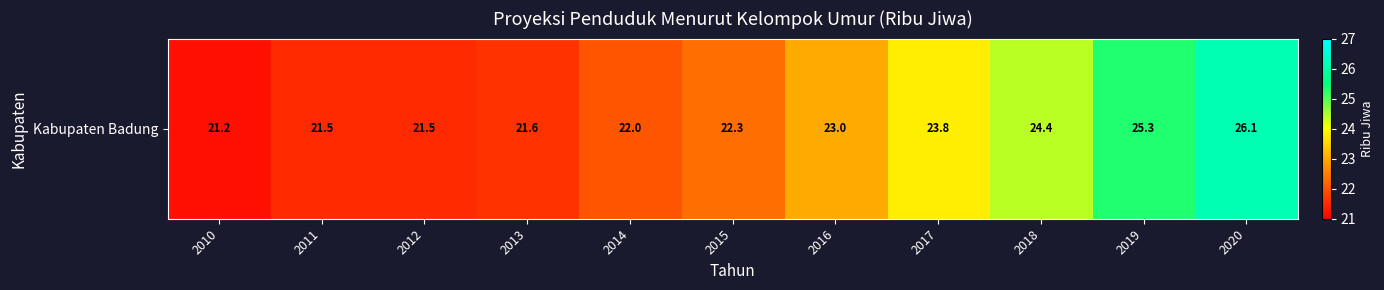

Which label corresponds to the smallest value in the chart?

2010